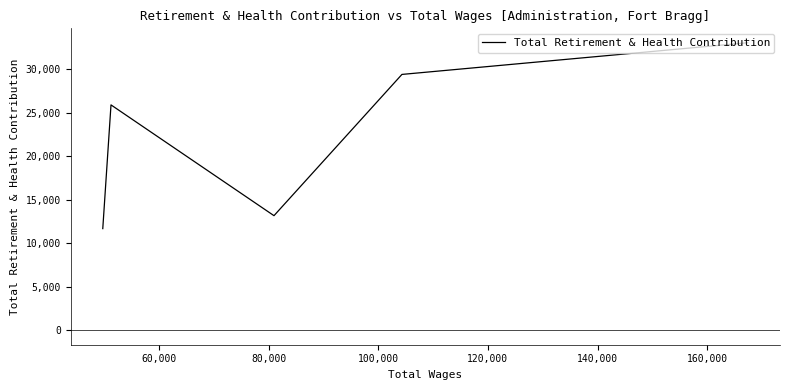

What is the difference between the values at 60,000 and 100,000?

3499